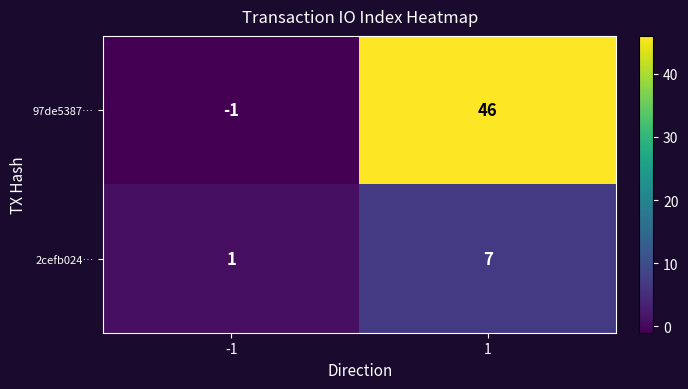

At which category does the chart reach its minimum across all series?

-1